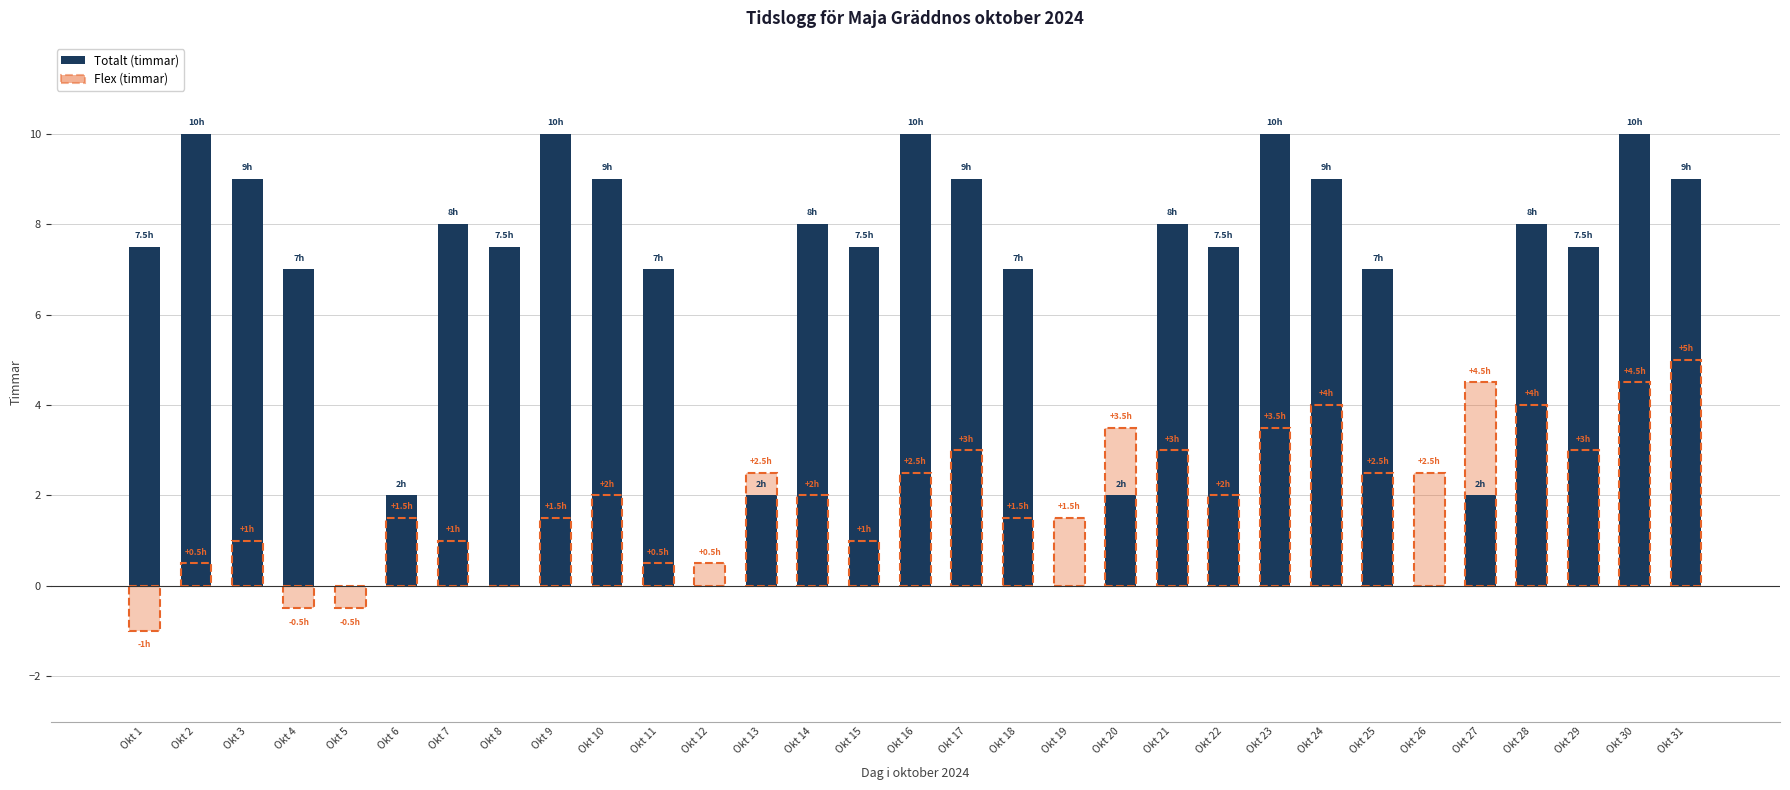

The Totalt (timmar) series shows 6.2 at Okt 26. True or false?

False